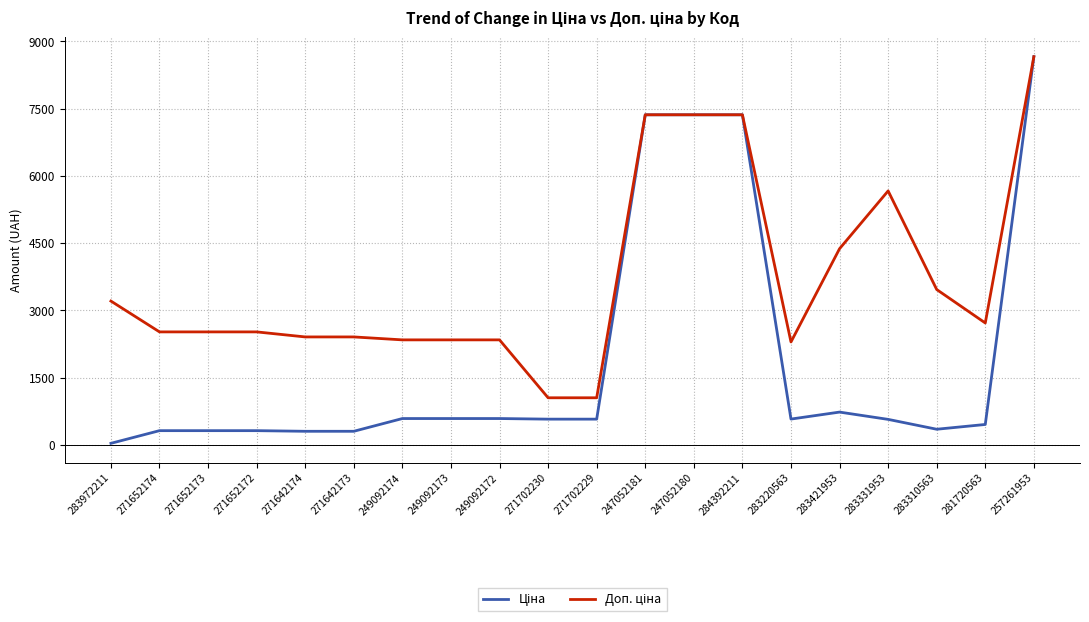

Which label corresponds to the smallest value in the chart?

283972211